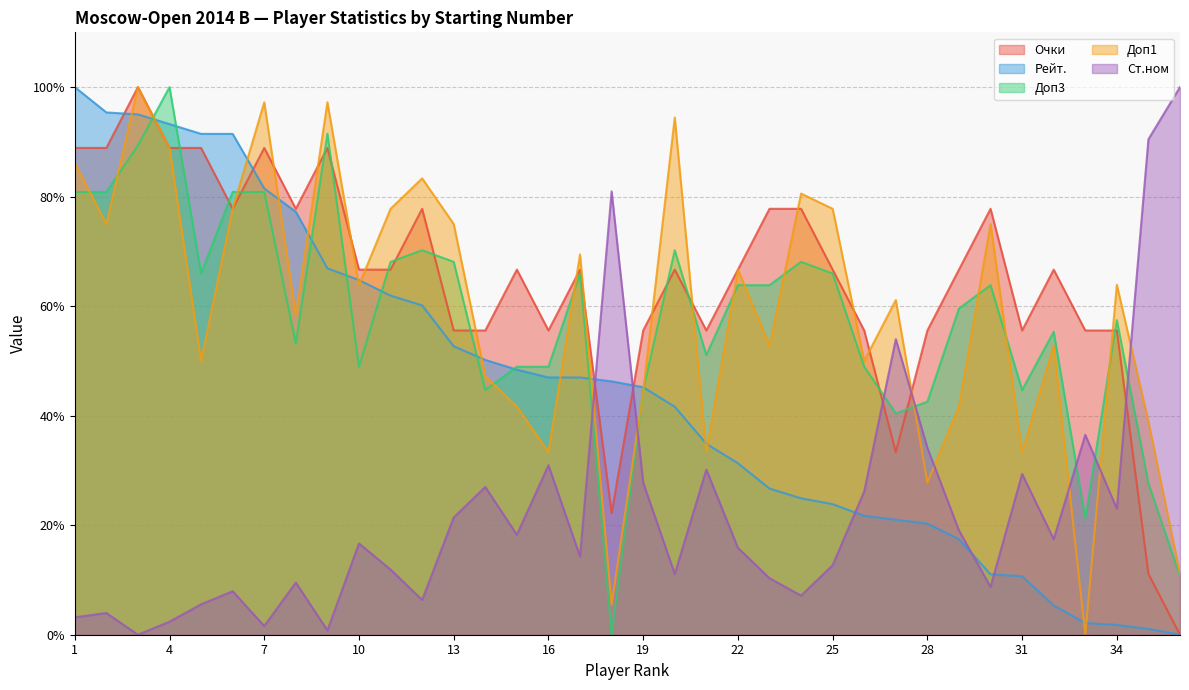

At 10, list the series in order from smallest to largest.

Ст.ном, Доп3, Доп1, Рейт., Очки